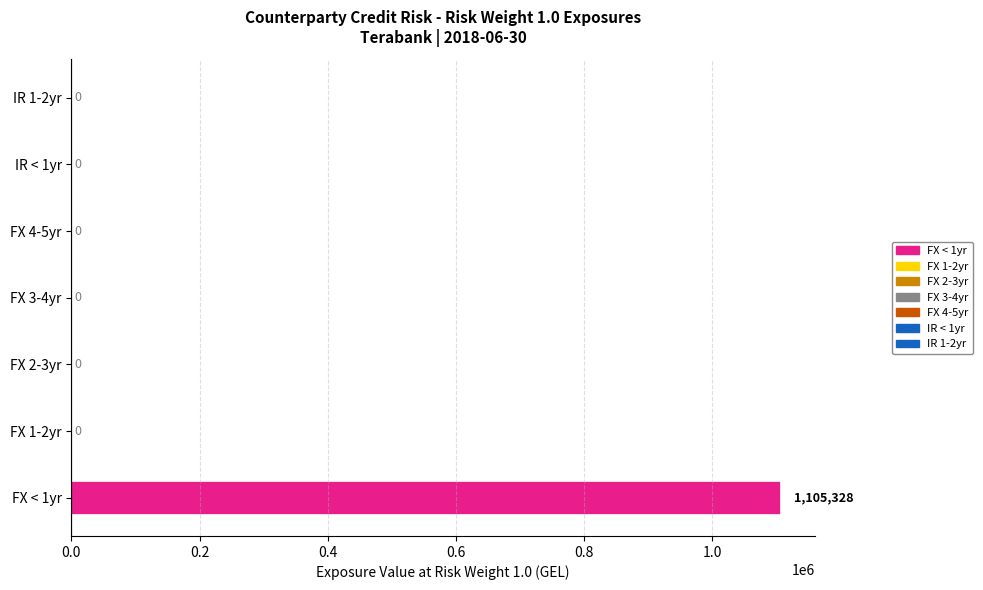

The value at FX 3-4yr is -745665.7. True or false?

False